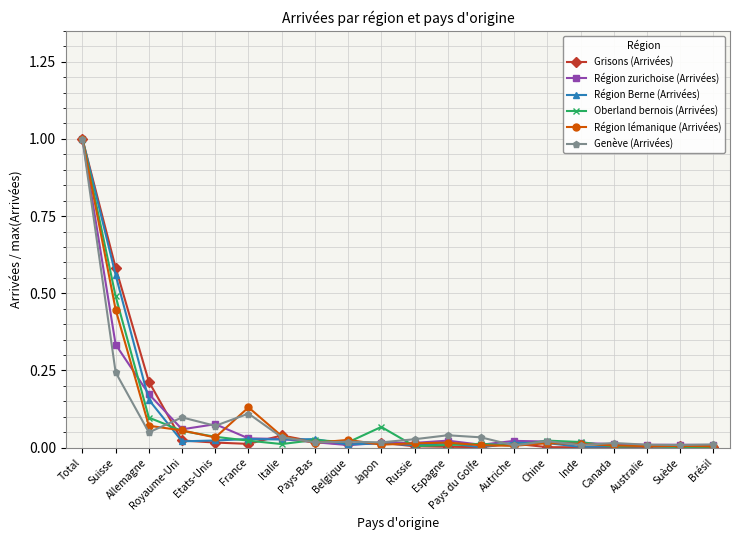

The Genève (Arrivées) series shows 0.0 at Australie. True or false?

True